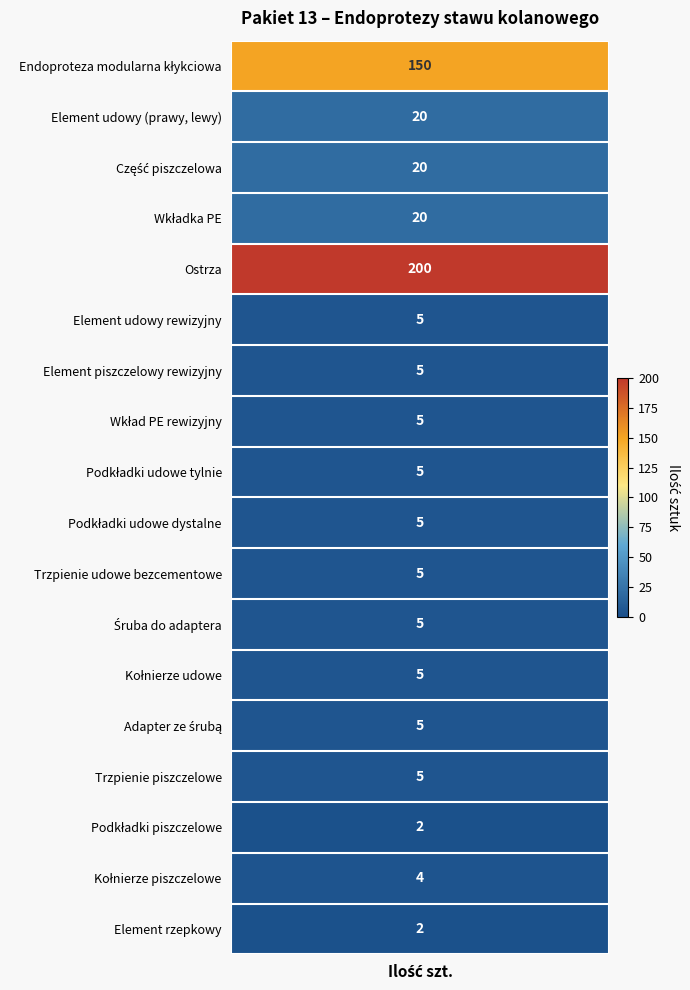

Is it true that the value at Ostrza is 125?

False